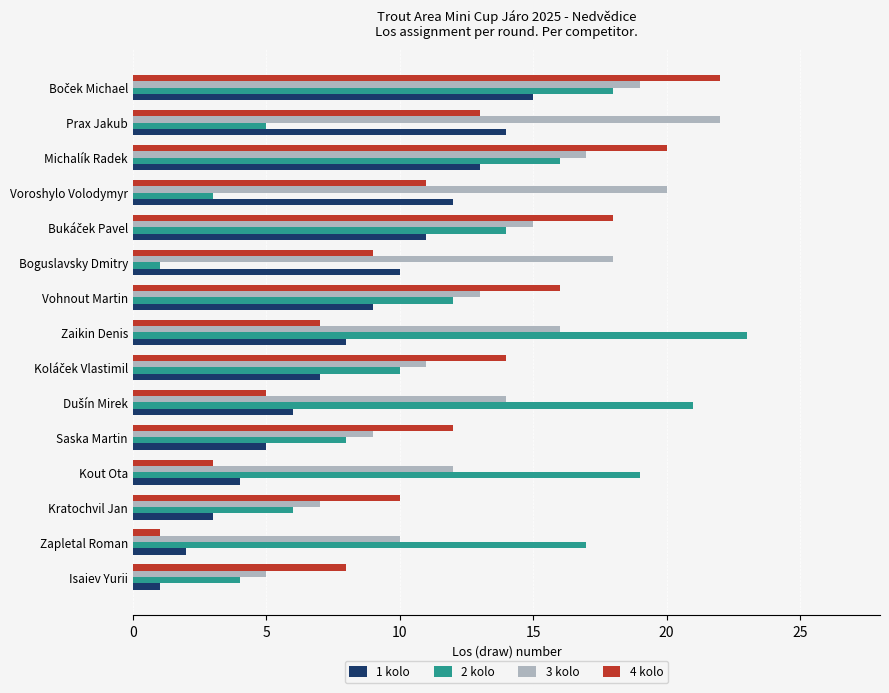

Is it true that 2 kolo equals 9 at Prax Jakub?

False